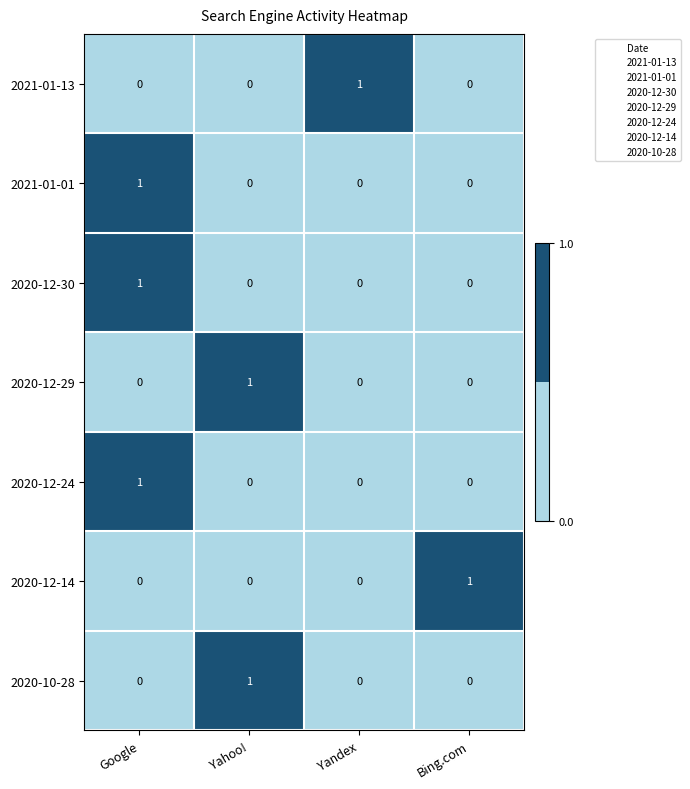

Count the 2020-10-28 values in the range 0 to 1.

4